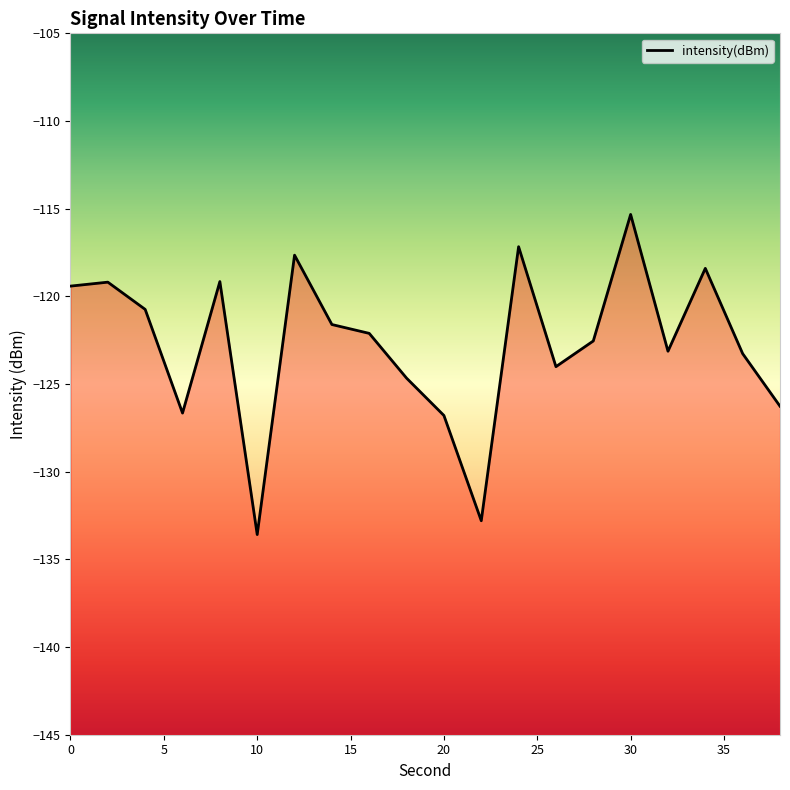

What is the value of the 3rd point from the left?

-120.7